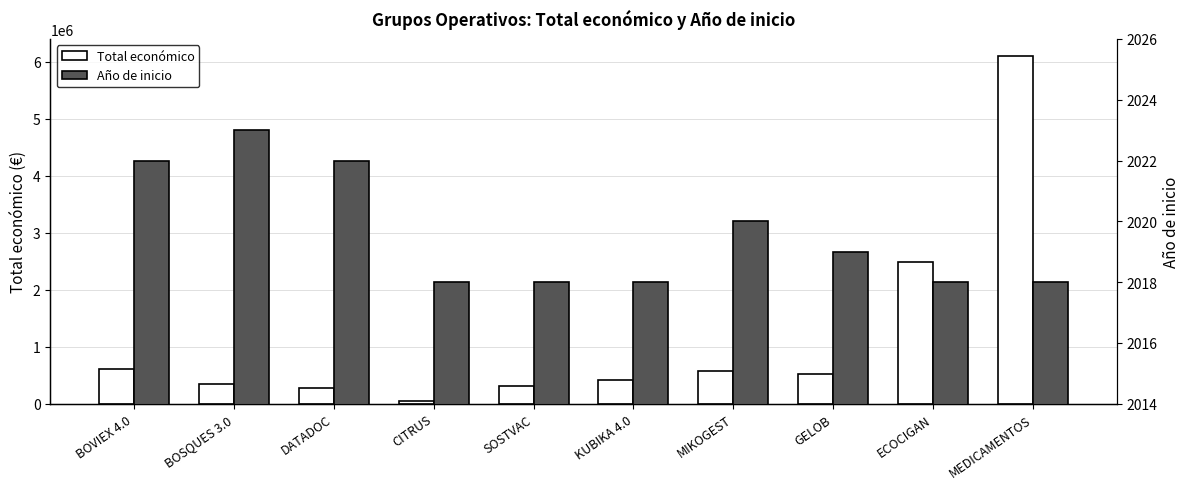

Reading right to left, extract all data points from this chart.

Total económico: MEDICAMENTOS=6097171	ECOCIGAN=2483714	GELOB=511047	MIKOGEST=568809	KUBIKA 4.0=414788	SOSTVAC=311553	CITRUS=46300	DATADOC=274183	BOSQUES 3.0=352139	BOVIEX 4.0=598672
Año de inicio: MEDICAMENTOS=2018	ECOCIGAN=2018	GELOB=2019	MIKOGEST=2020	KUBIKA 4.0=2018	SOSTVAC=2018	CITRUS=2018	DATADOC=2022	BOSQUES 3.0=2023	BOVIEX 4.0=2022